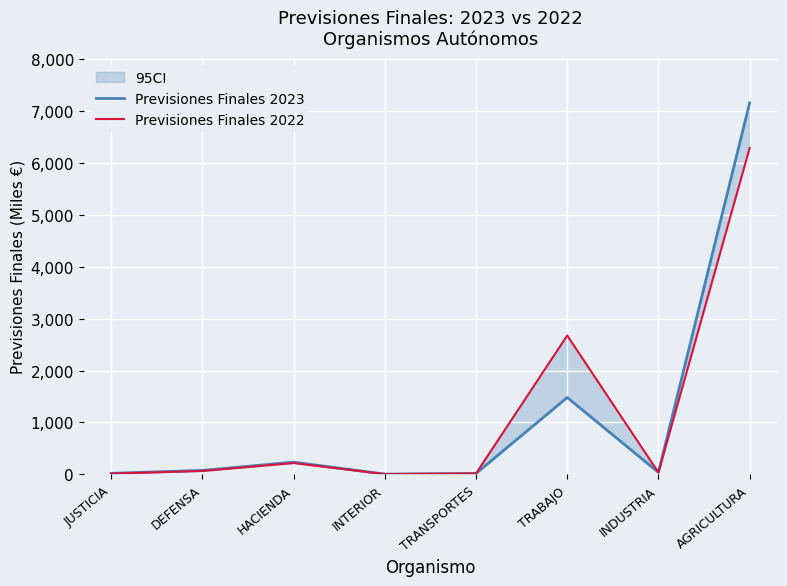

At which category does Previsiones Finales 2023 reach its first local peak?

HACIENDA